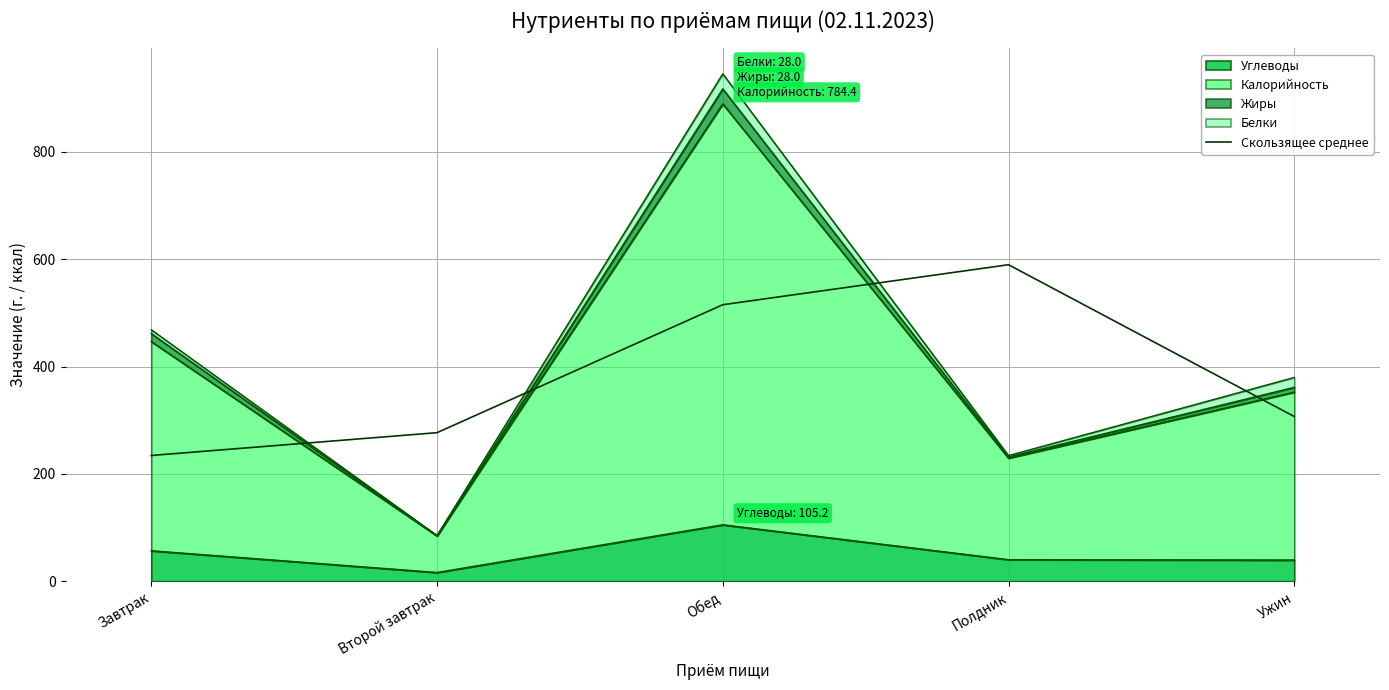

How many points are higher than both their immediate neighbors (excluding endpoints)?

1